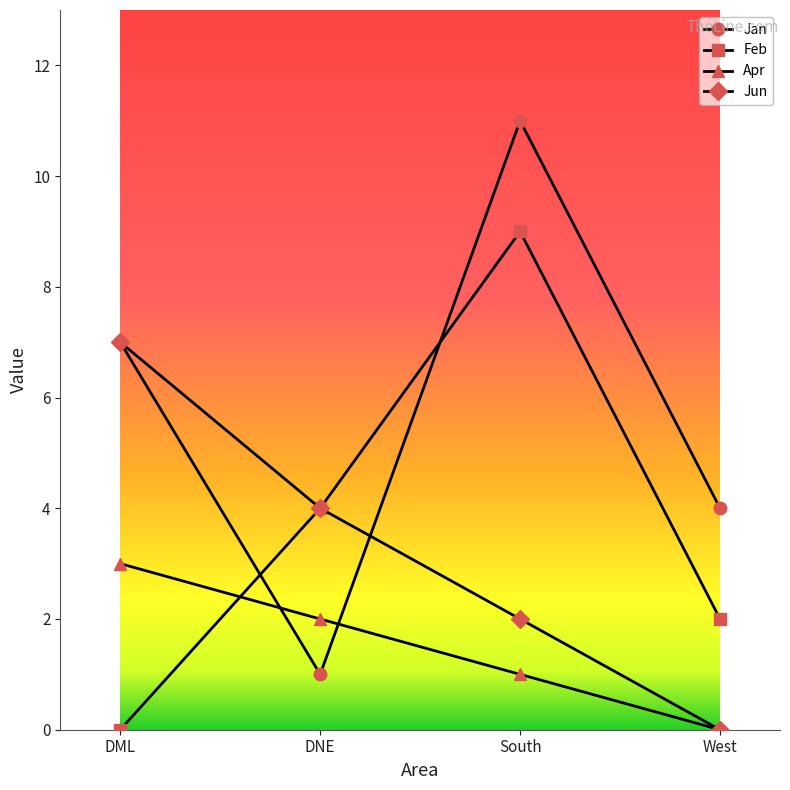

How many data points does each series have?

4